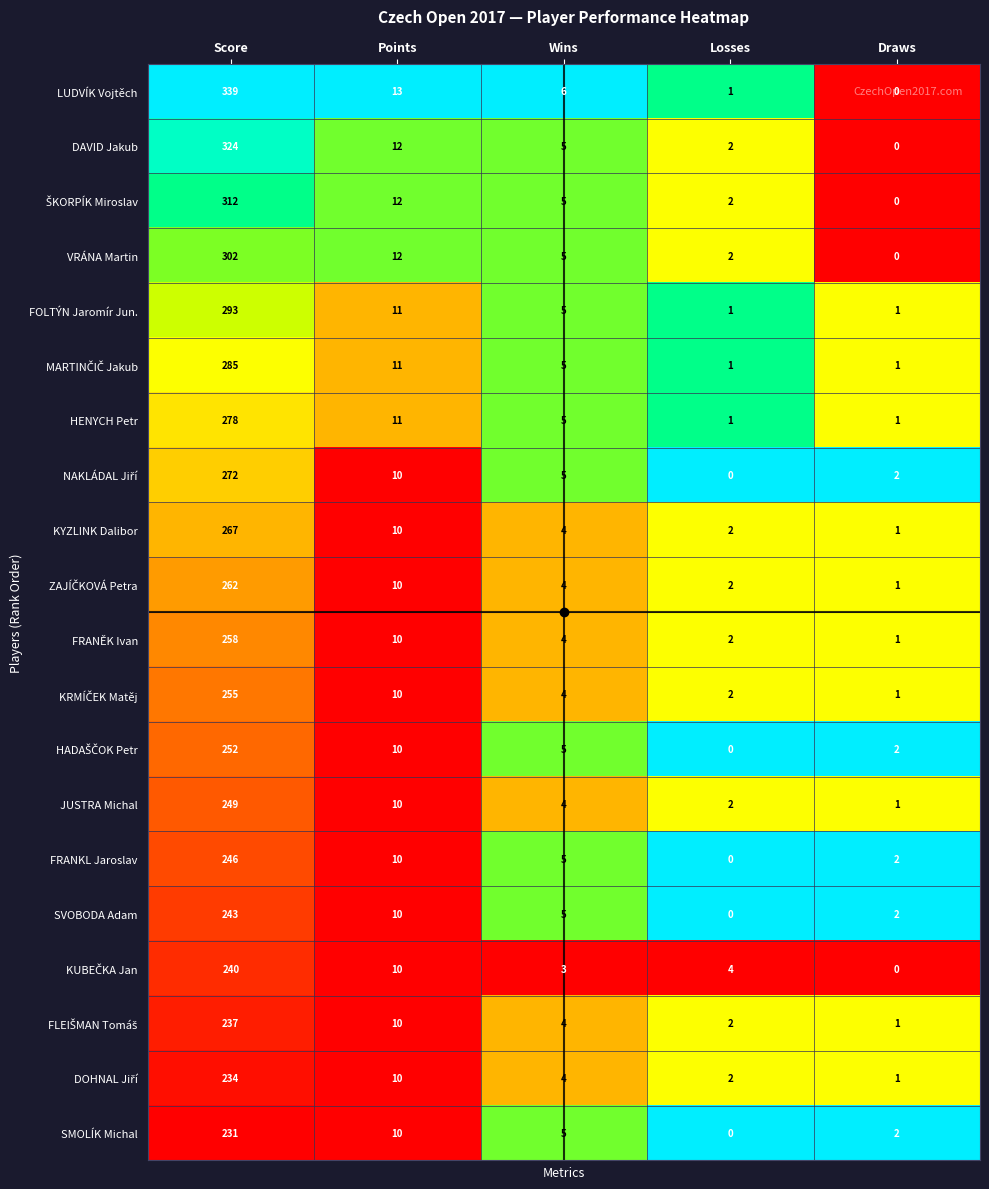

Which series has the largest range (max minus min)?

LUDVÍK Vojtěch